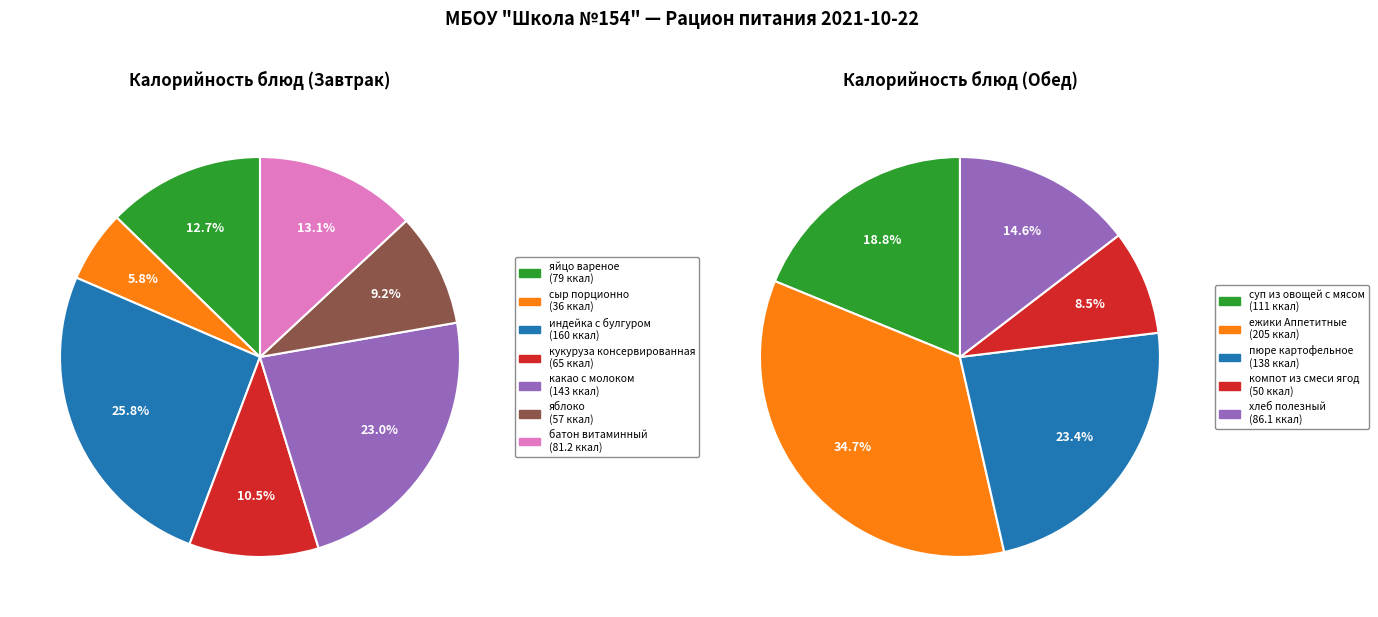

The кукуруза консервированная slice represents 12% of the pie. True or false?

False